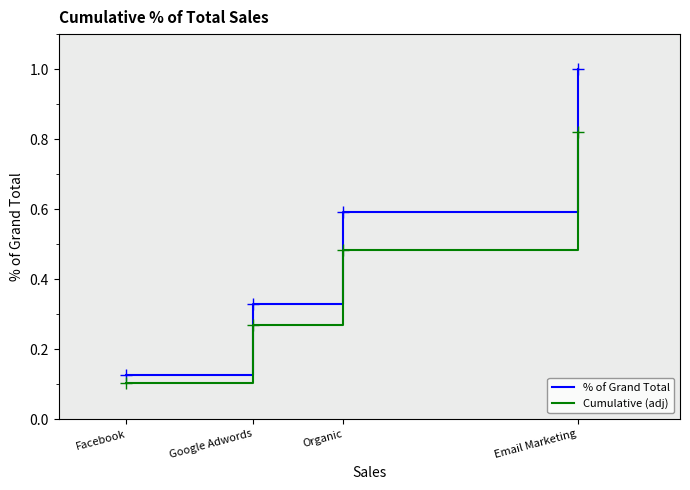

Which category has the highest value in the Cumulative (adj) series?

Email Marketing